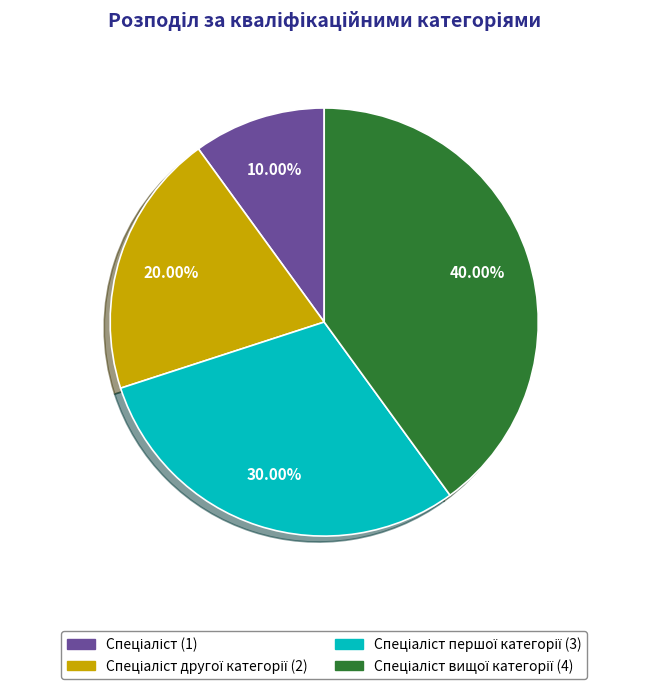

To the nearest percent, what is the average slice percentage?

25%